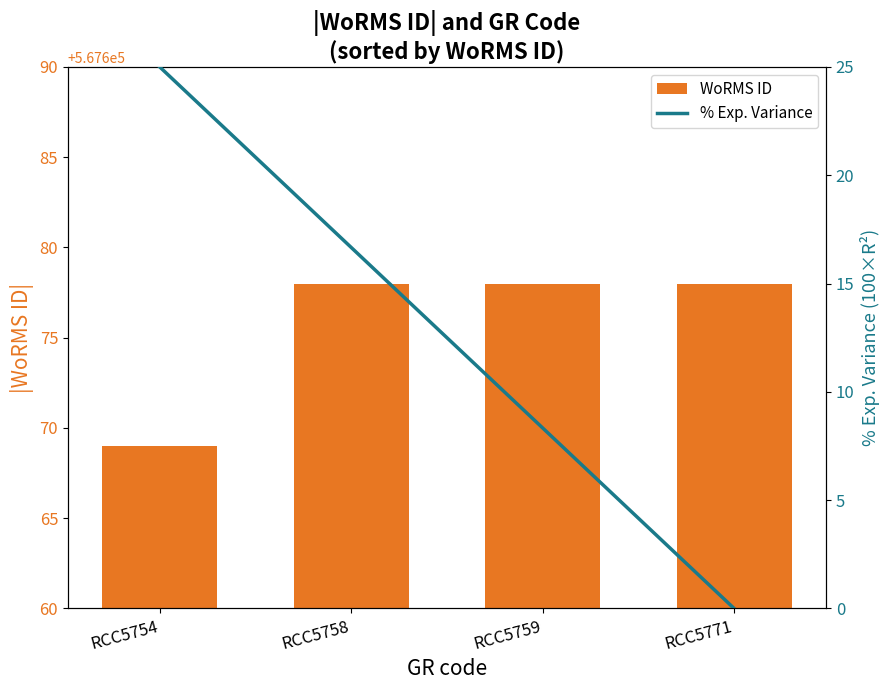

Count the number of data series in this chart.

2